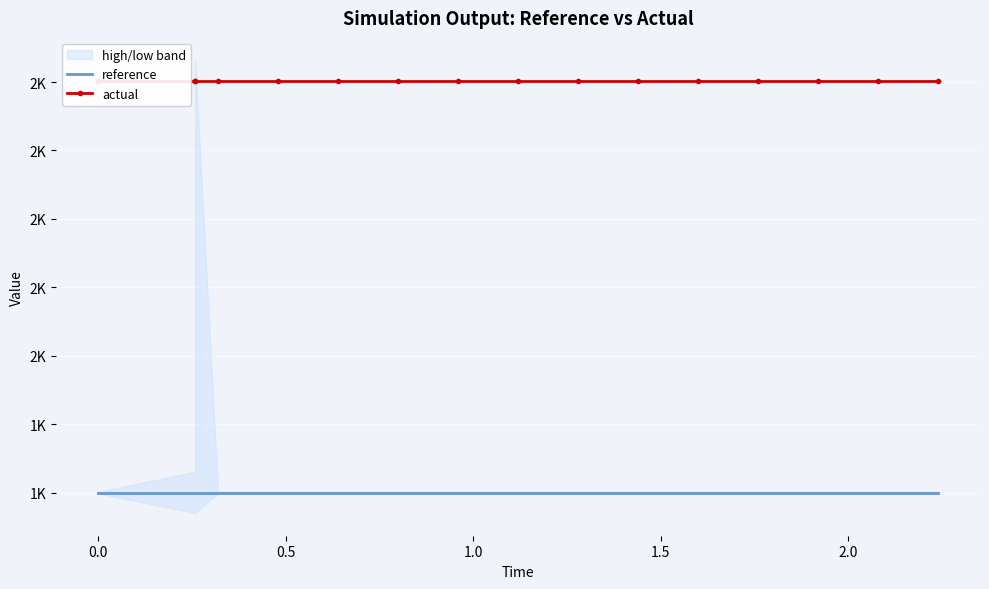

How many lines are shown in the chart?

2